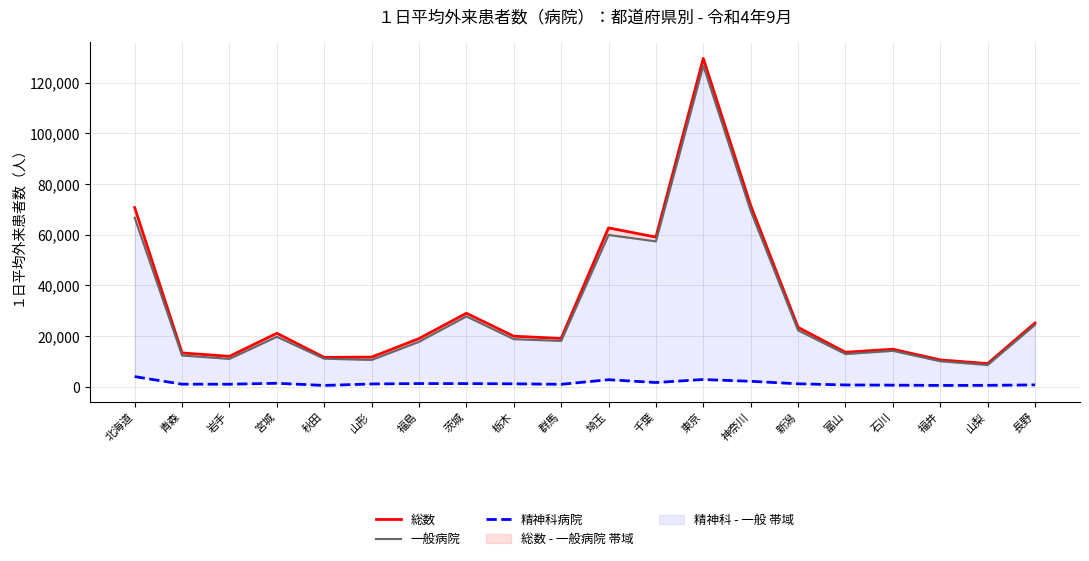

What is the spread (max minus min) of values at 茨城?

27755